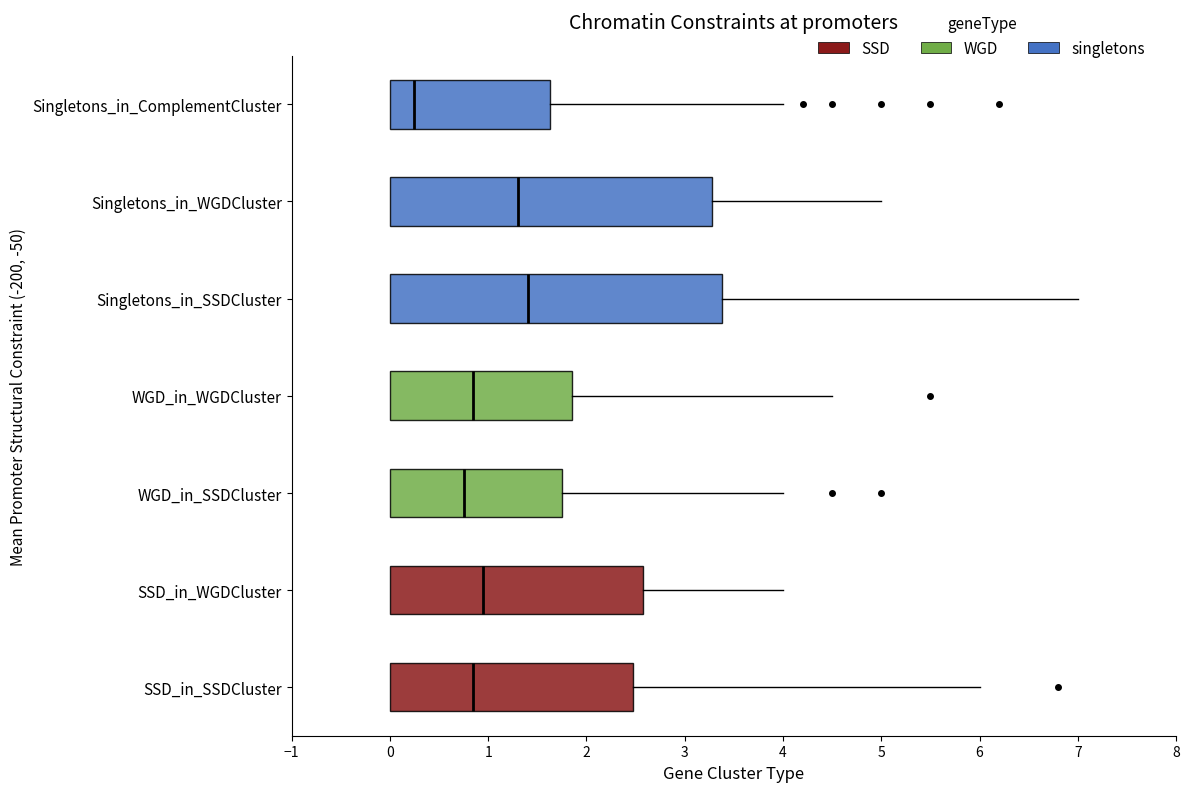

Where is the right edge of the box for SSD_in_SSDCluster on the x-axis? The values are not printed on the chart, so give them approximately, as read against the axis.

2.5